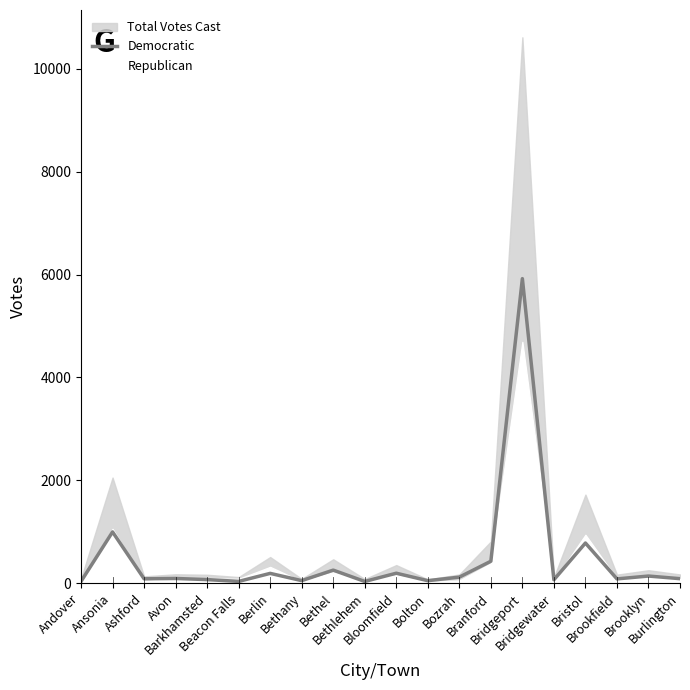

How many points are lower than both their immediate neighbors (excluding endpoints)?

7